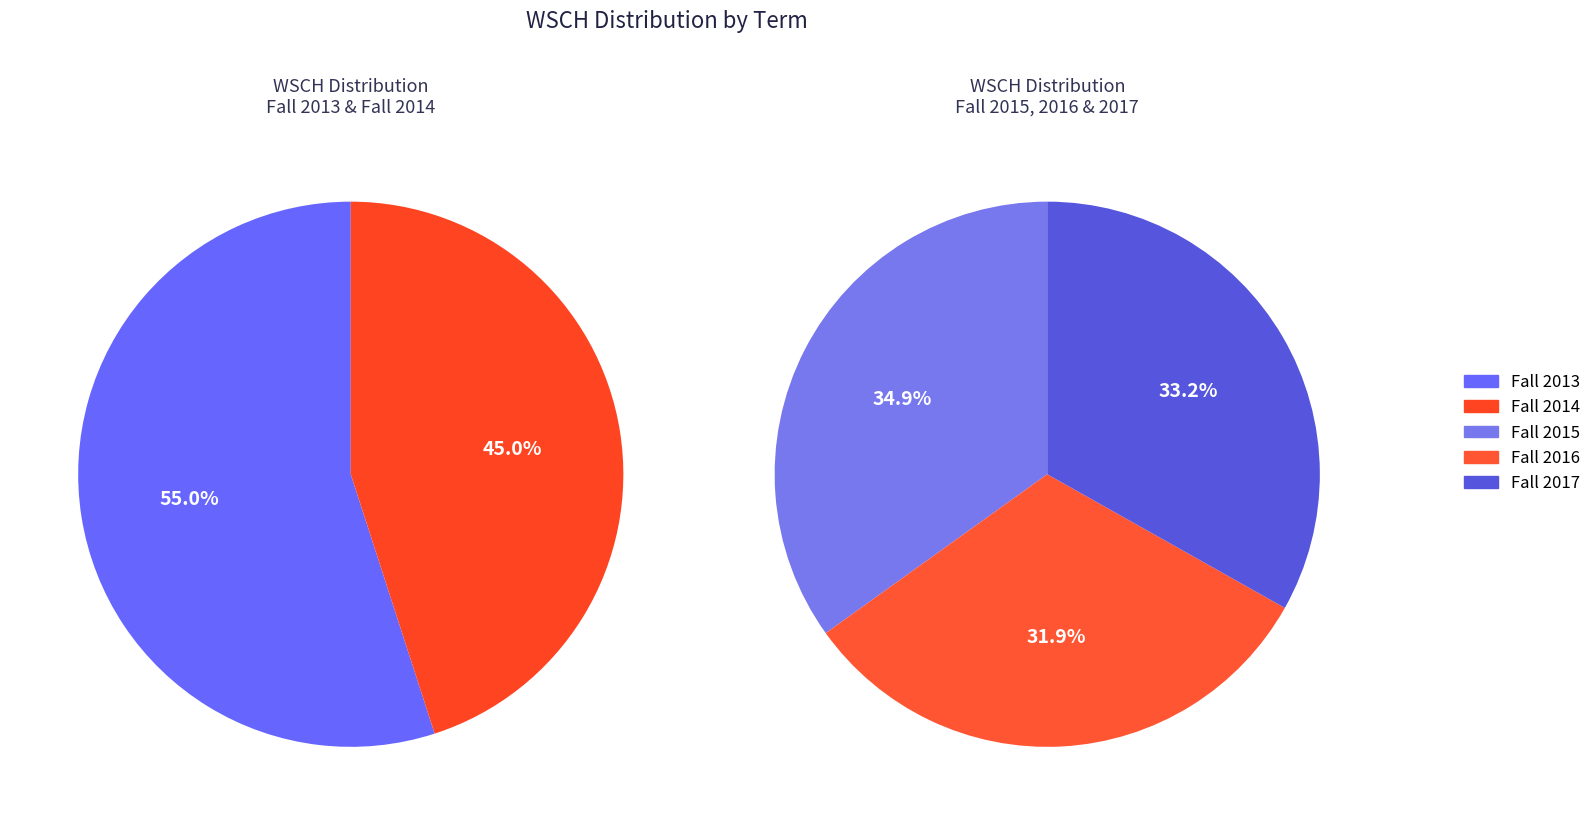

What is the smallest slice in the pie chart?

Fall 2016